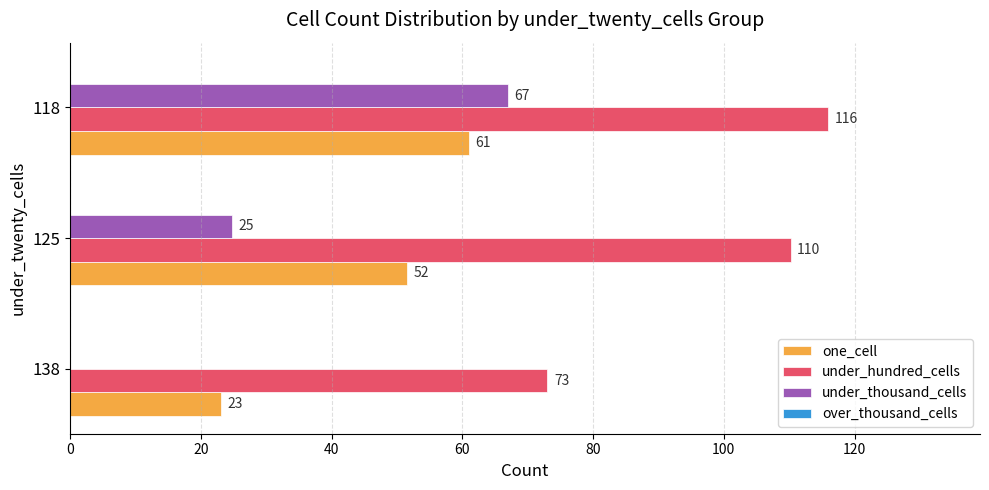

At which category is the sum across all series the highest?

118